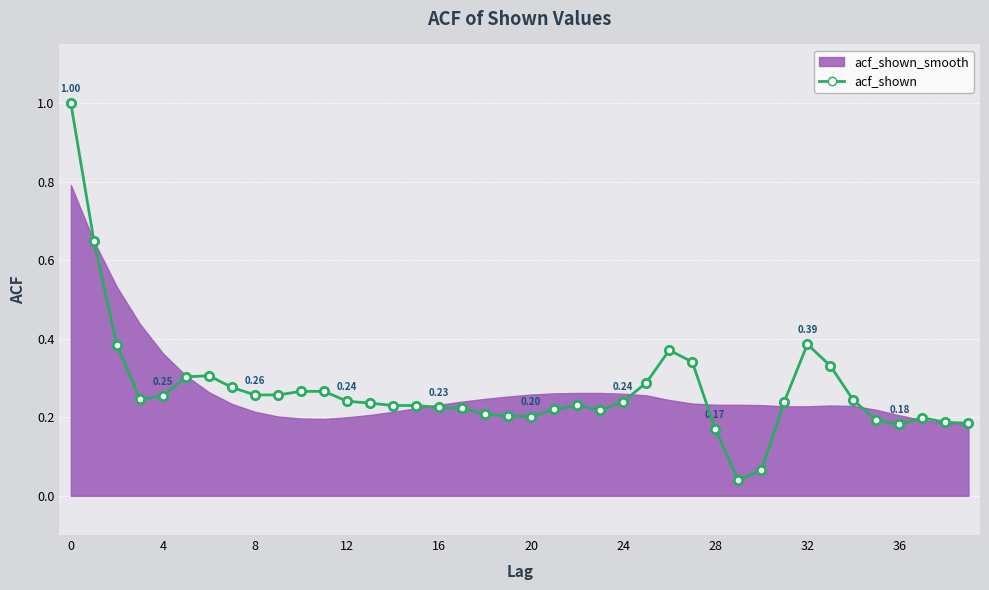

What is the label of the 14th point from the right?

26